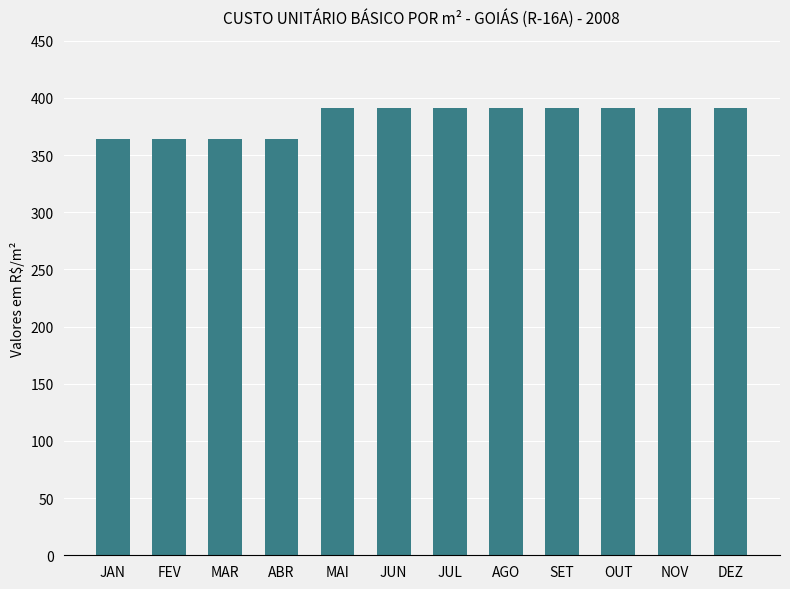

What is the approximate value at MAI?

391.1